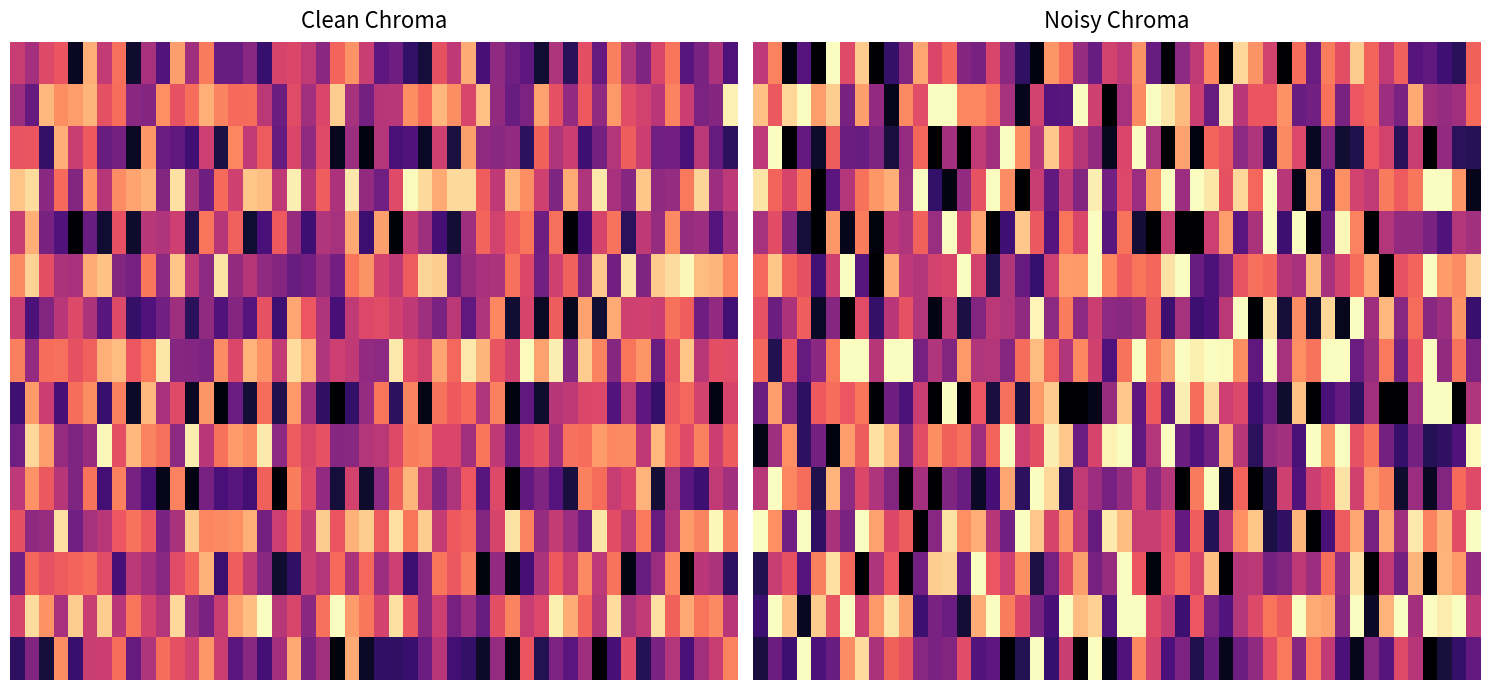

At how many categories does at least one series exceed 0?

2